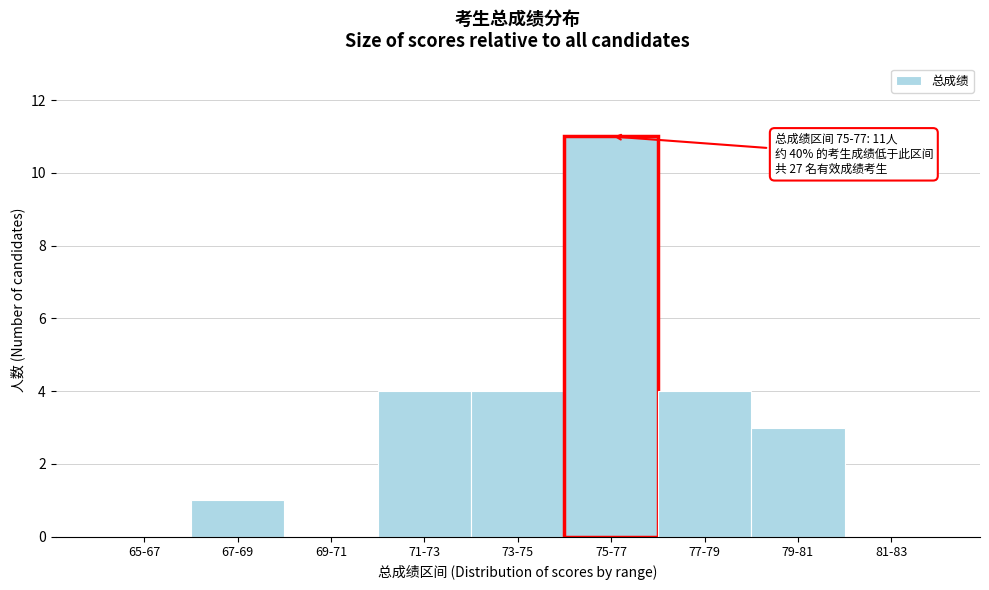

Reading left to right, list all the values displayed in this chart.

65-67=0	67-69=1	69-71=0	71-73=4	73-75=4	75-77=11	77-79=4	79-81=3	81-83=0